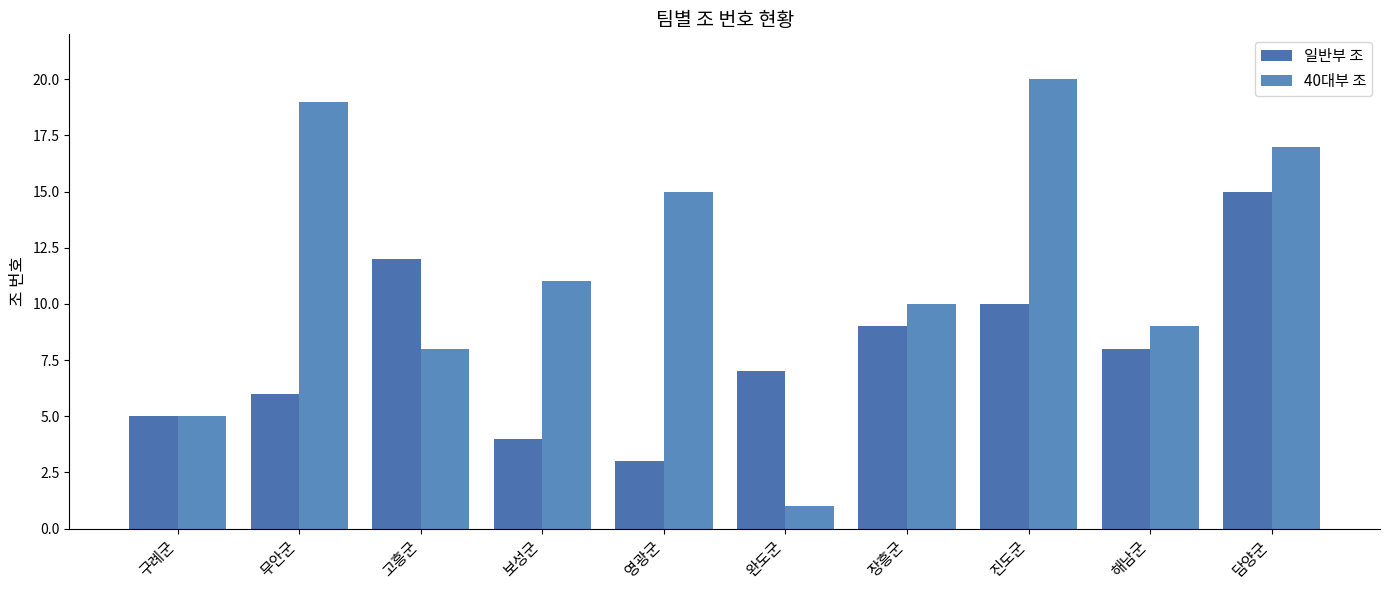

Are the bars grouped side by side (vs. stacked)?

Yes